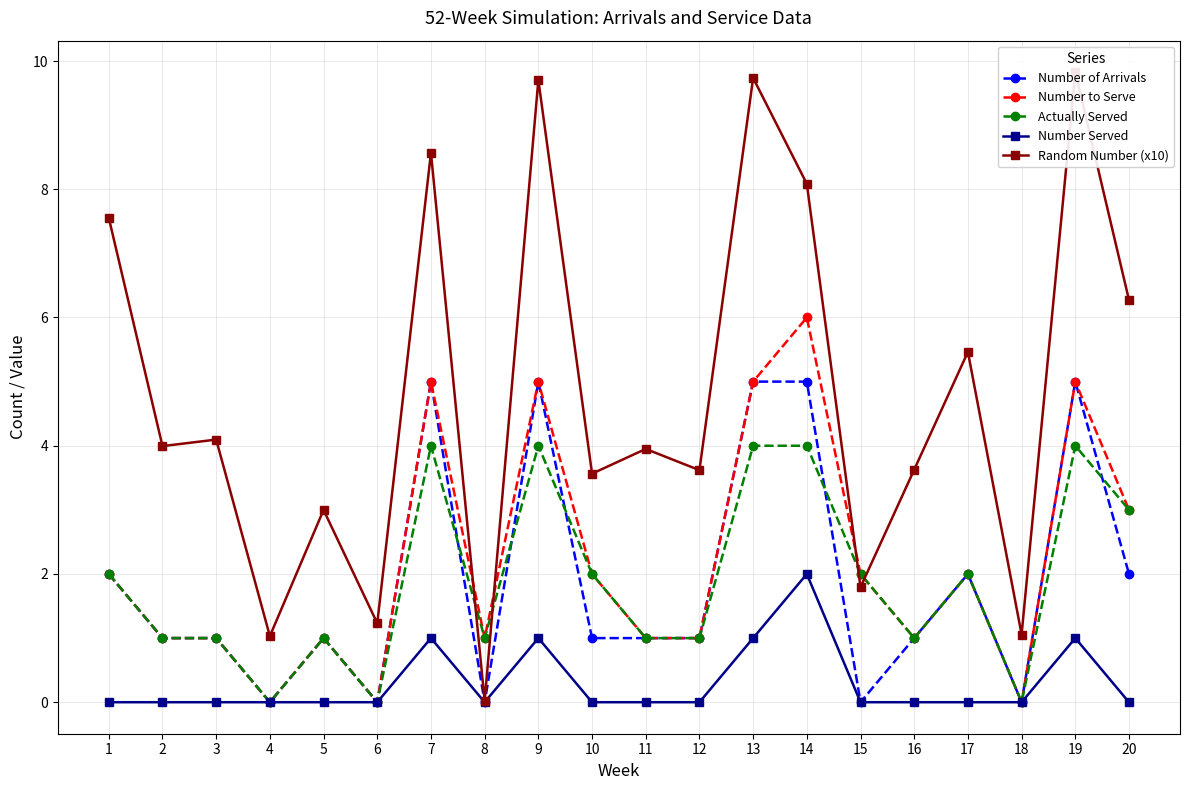

What is the sum of the Random Number (x10) values at 12 and 11?

7.6